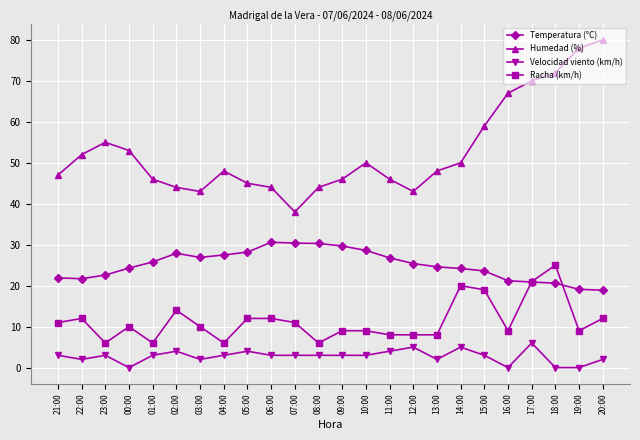

Is it true that Temperatura (°C) equals 6.1 at 14:00?

False